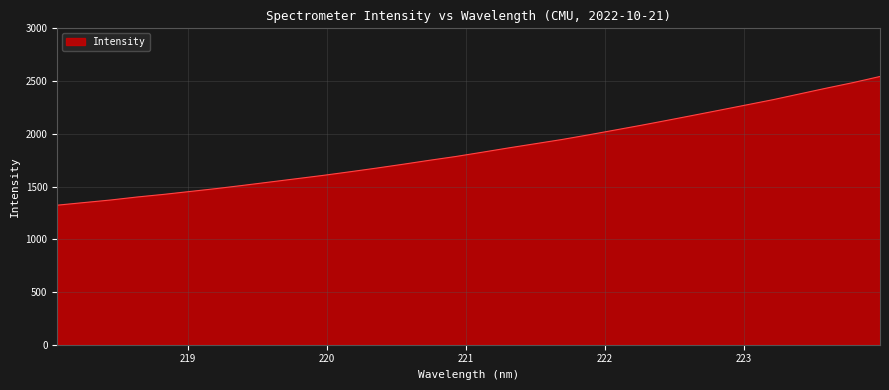

How many lines are shown in the chart?

1